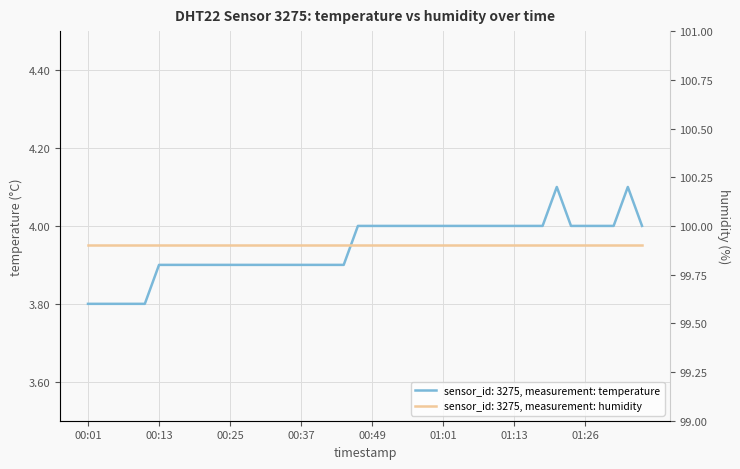

What is the ratio of the value at 00:01 to the value at 00:32?

1.0